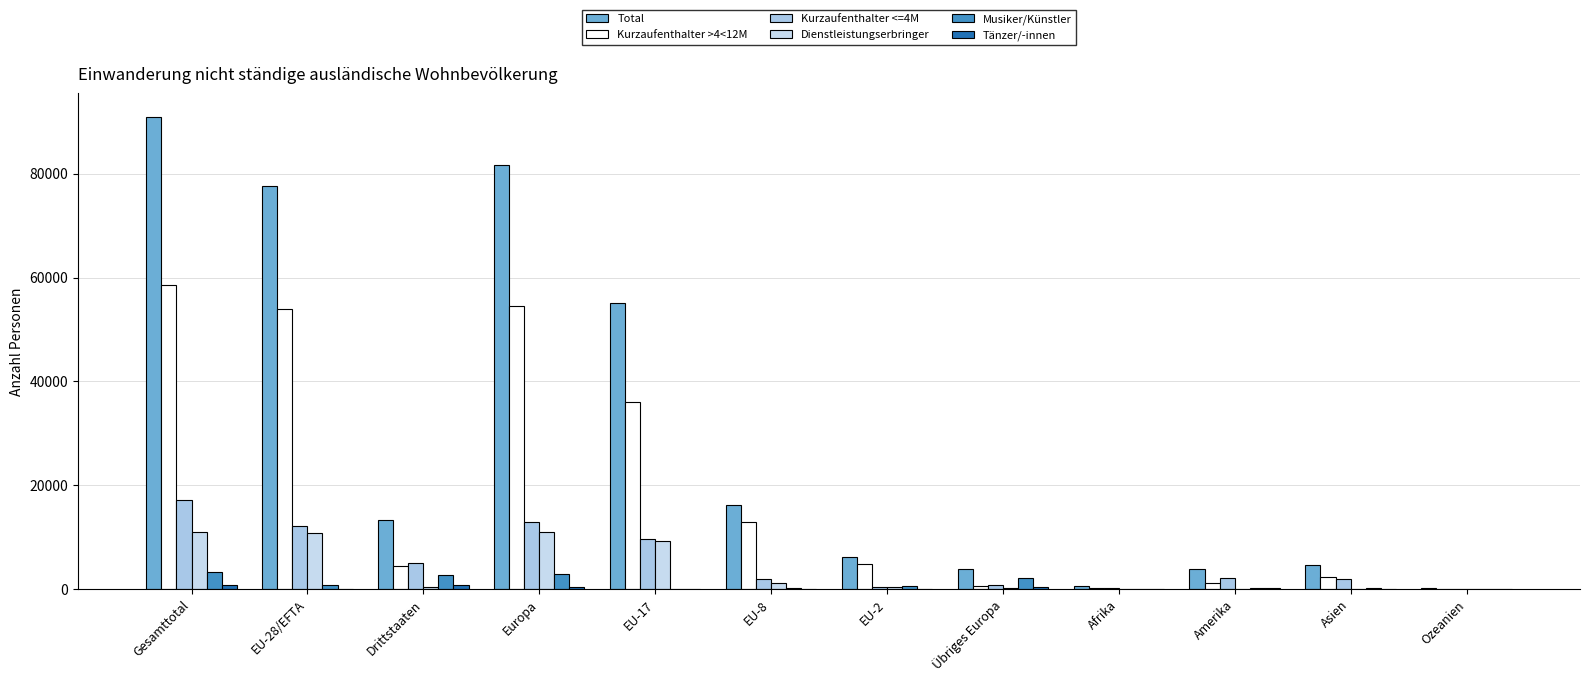

Which series changed the most between EU-28/EFTA and Afrika?

Total